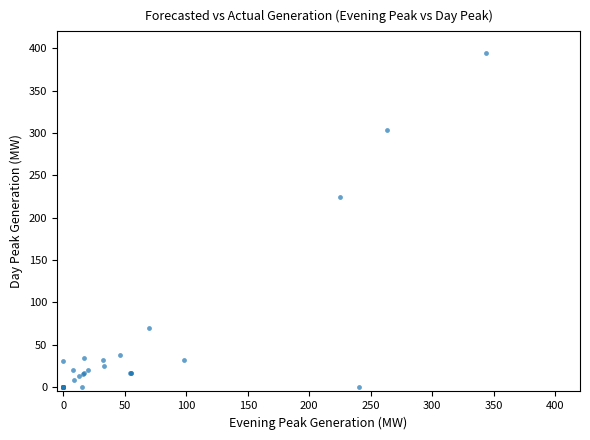

What Y value in the scatter plot is closest to 197?

225